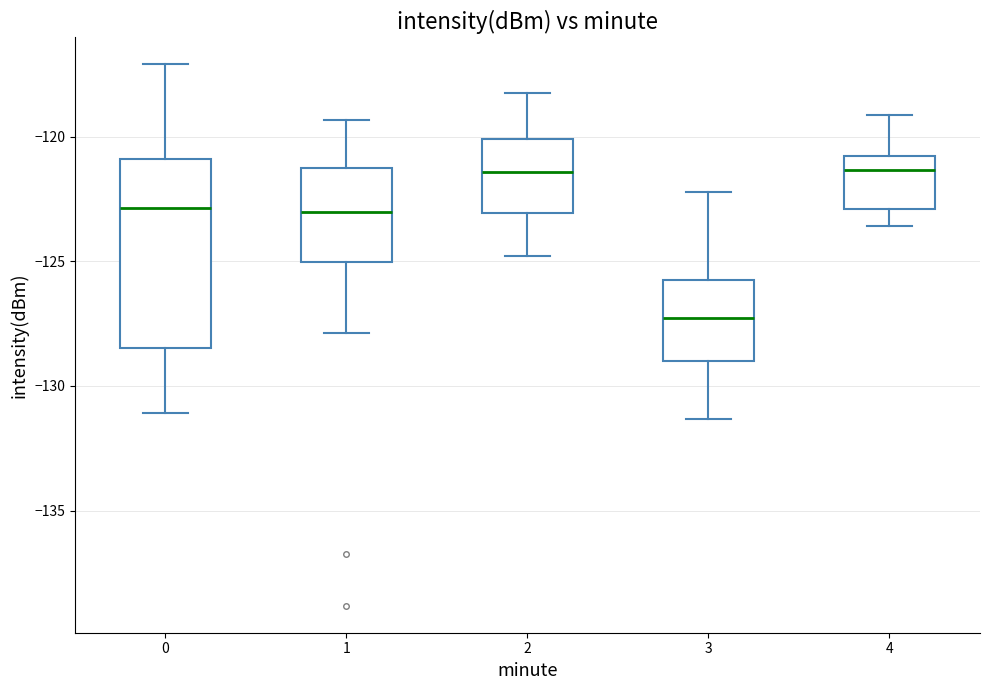

Where does the median line of the box at x = 2 sit on the y-axis? The values are not printed on the chart, so give them approximately, as read against the axis.

-121.5